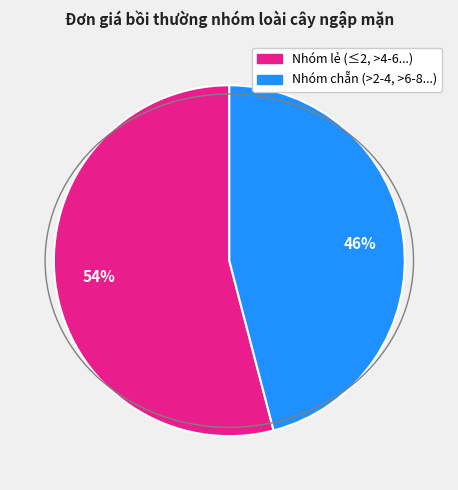

To the nearest percent, what is the difference between the largest and smallest slice percentages?

8%